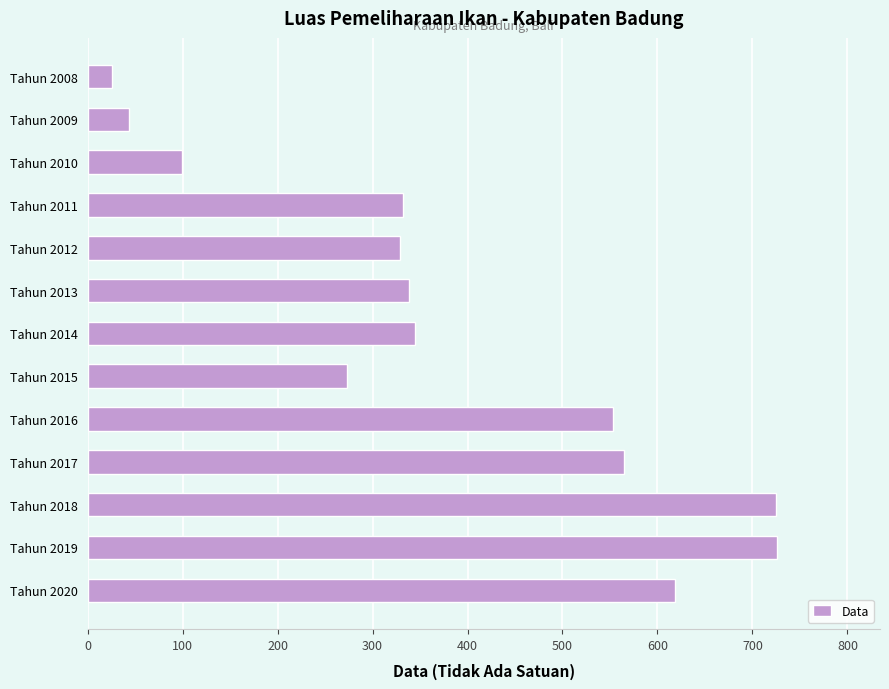

Approximately how many times larger is the value at Tahun 2015 compared to Tahun 2014?

0.8